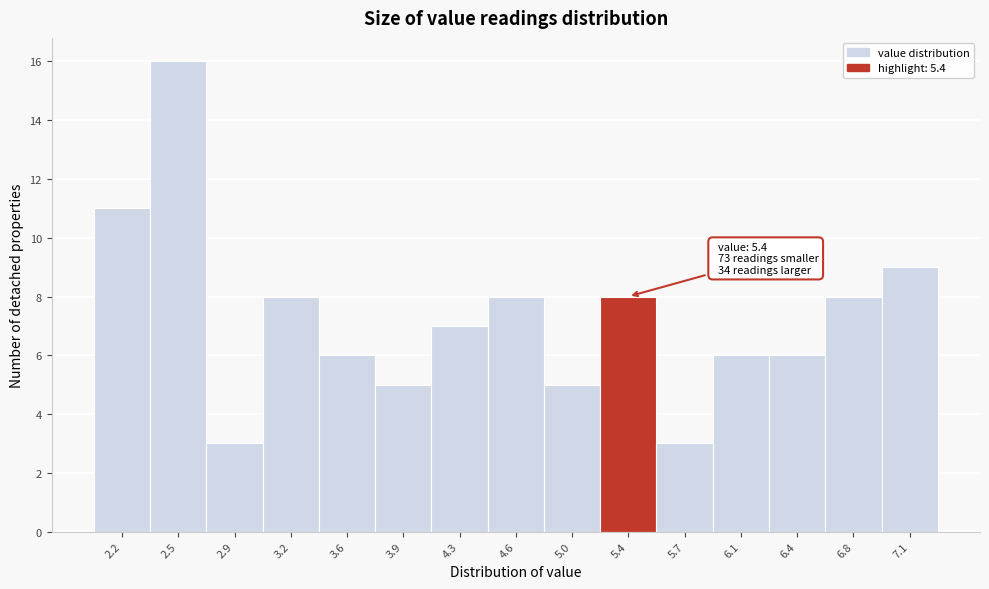

Over which range of the x-axis is the bar tallest?

2.35 to 2.70